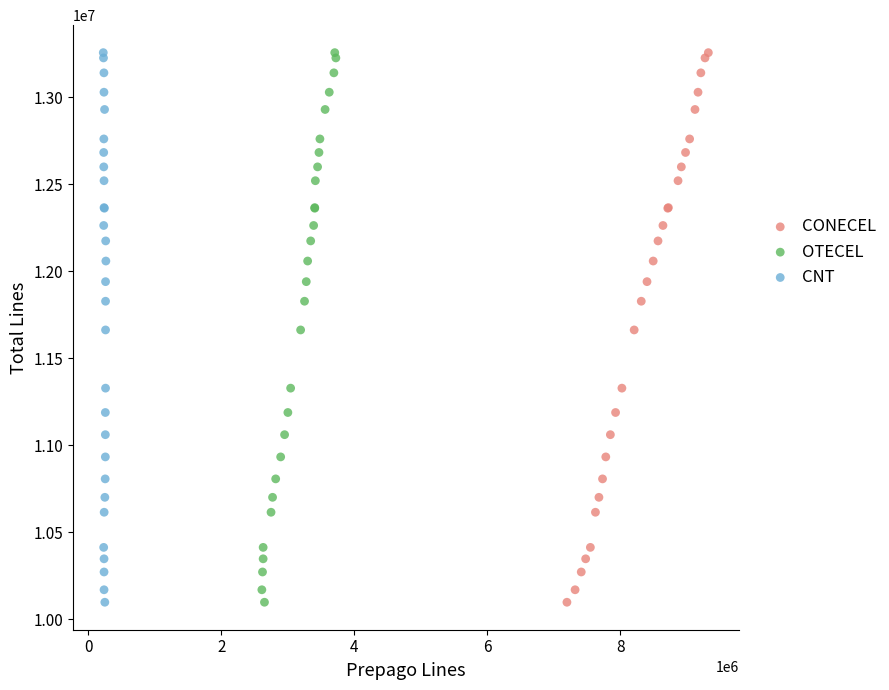

What are all the series names shown in the legend?

CONECEL, OTECEL, CNT